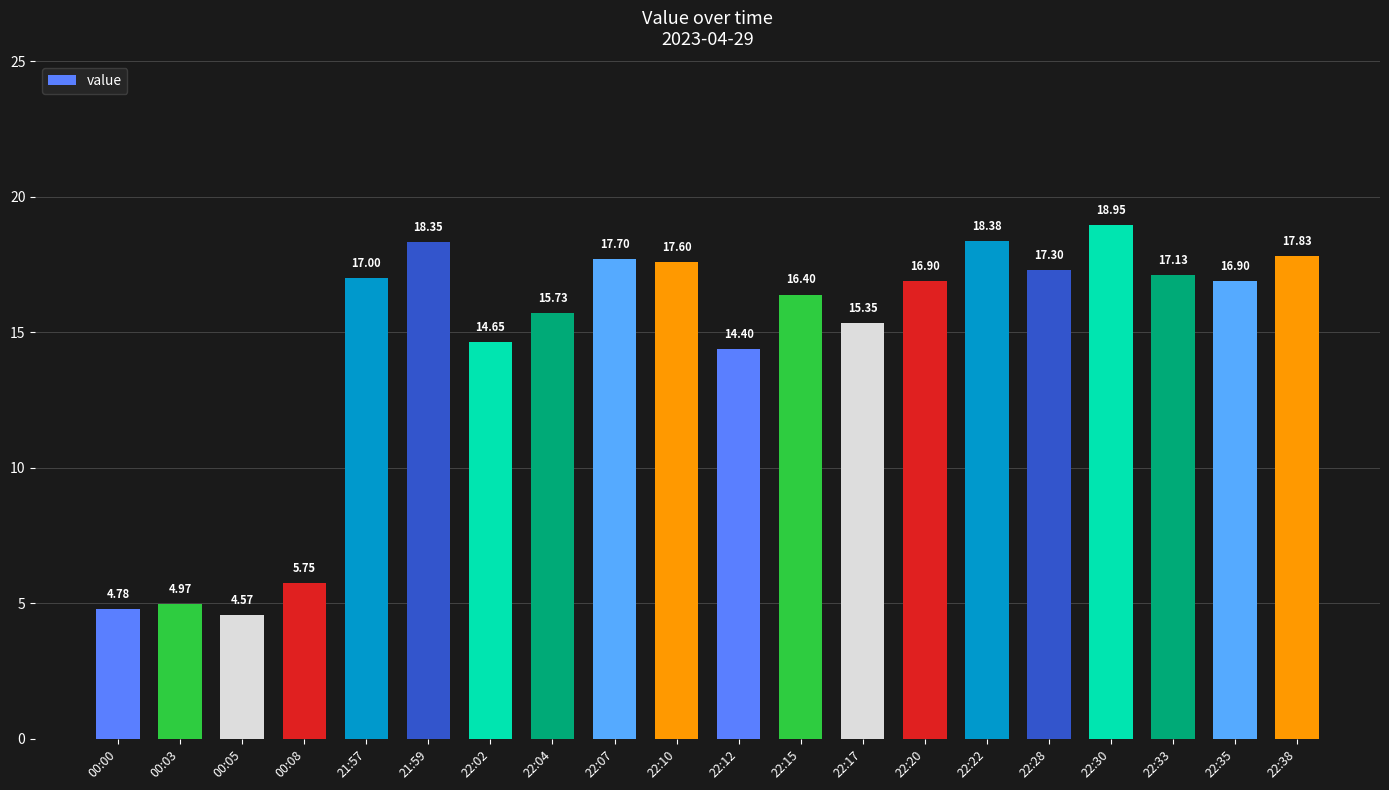

What is the difference between the maximum and second lowest values?

14.2